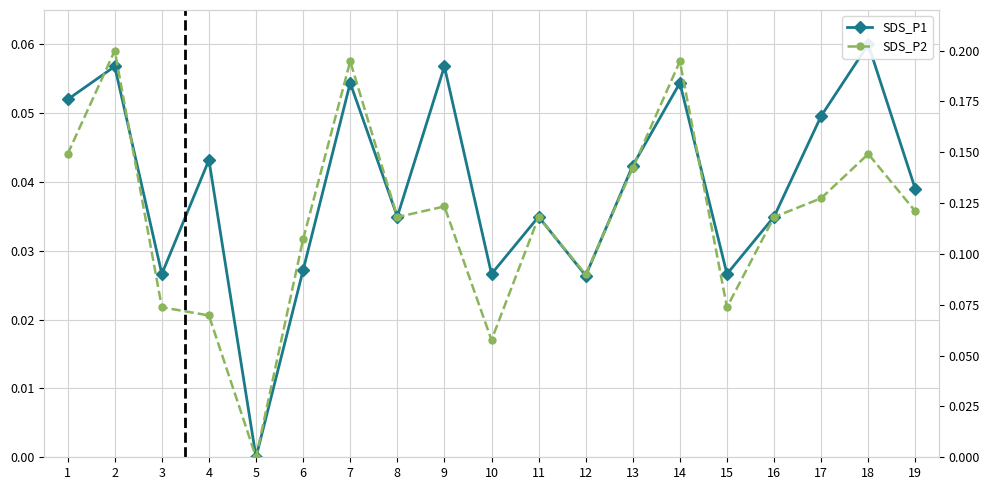

How many data points in SDS_P1 are above 0?

18